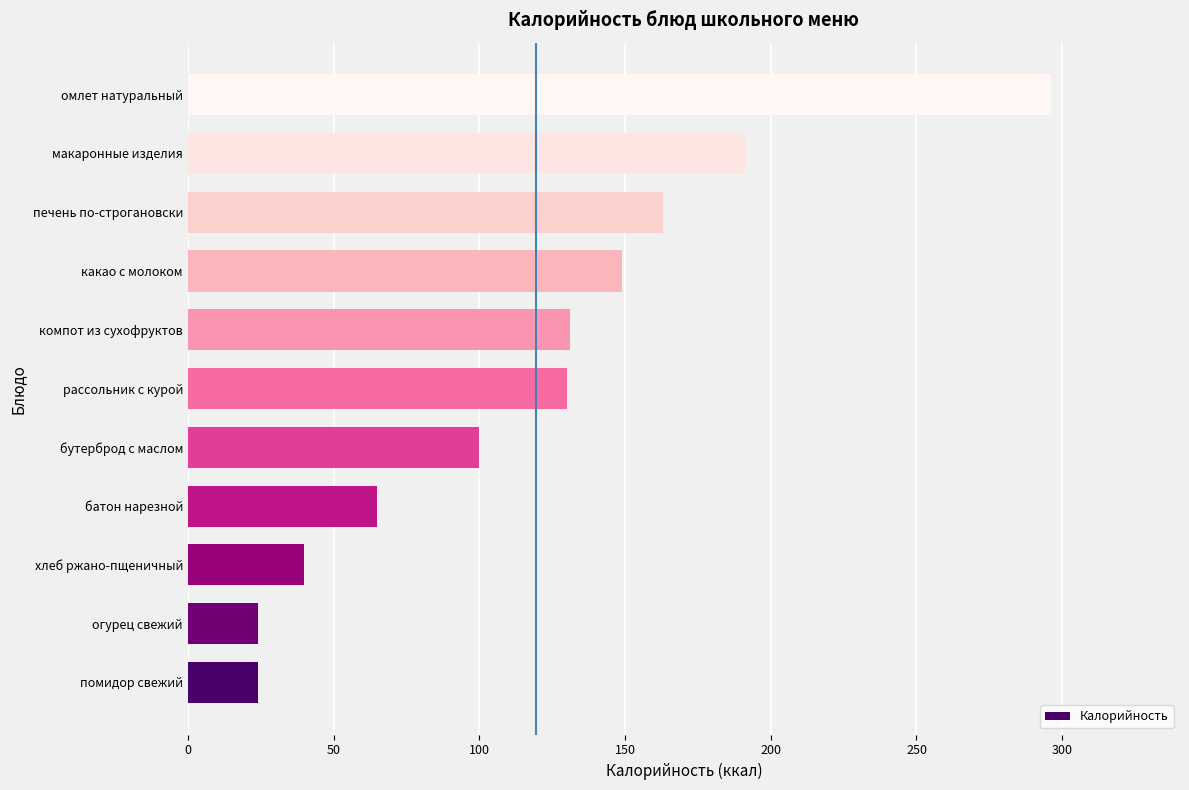

Approximately how many times larger is the value at огурец свежий compared to помидор свежий?

1.0